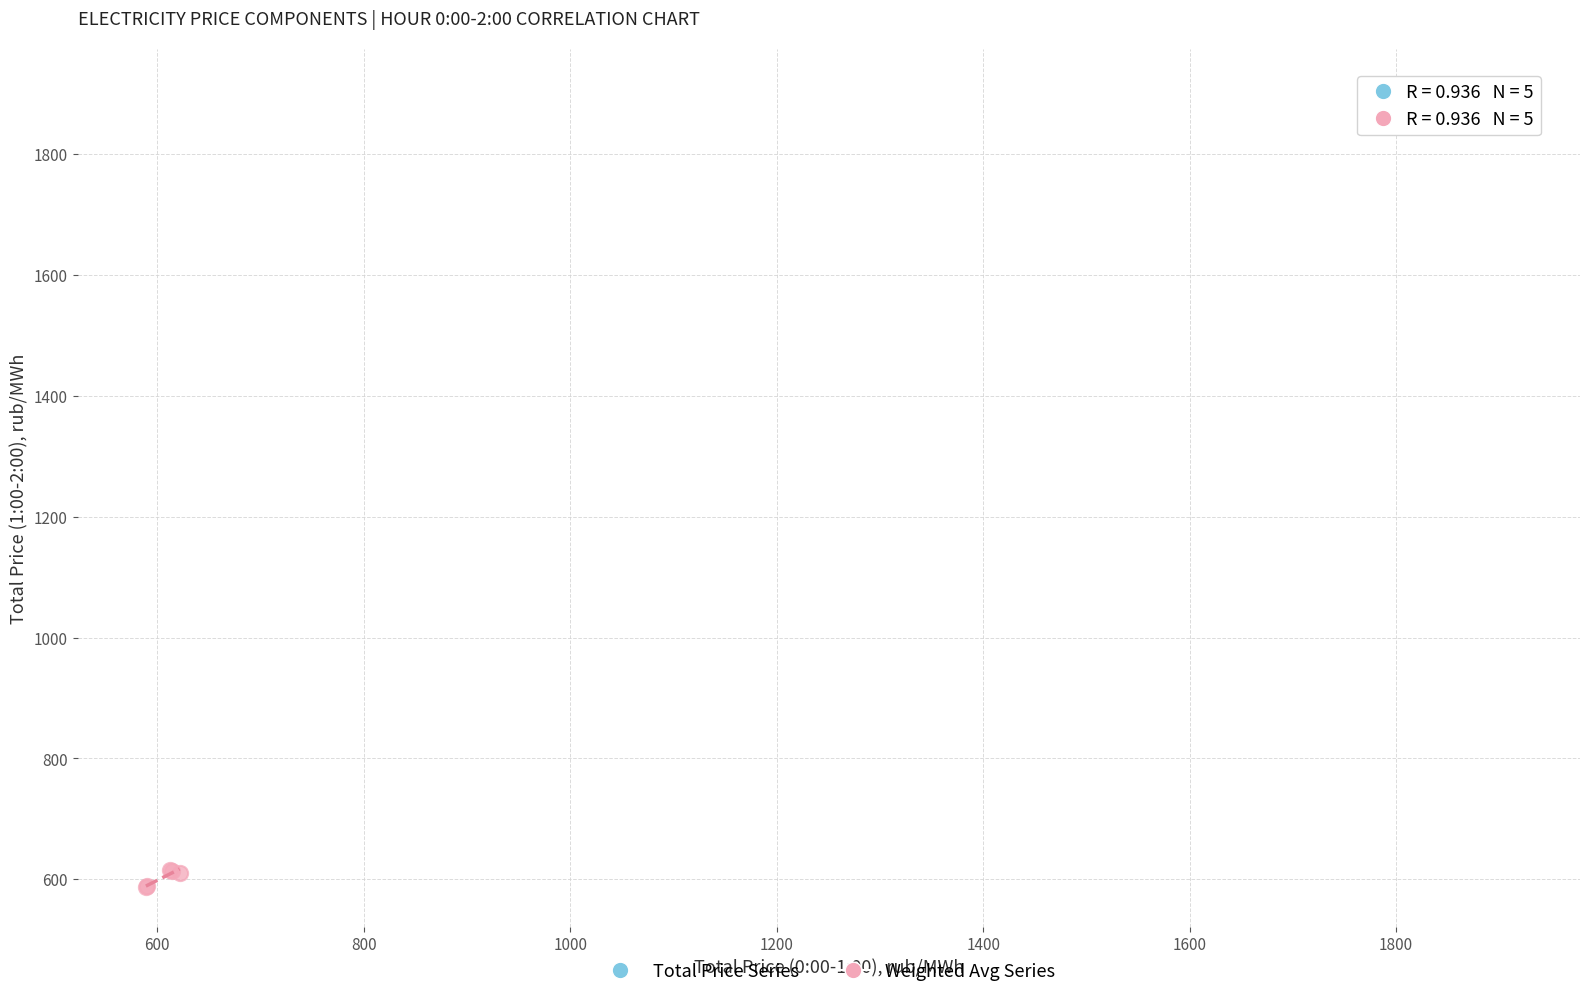

Which series contains the highest Y value?

Total Price Series